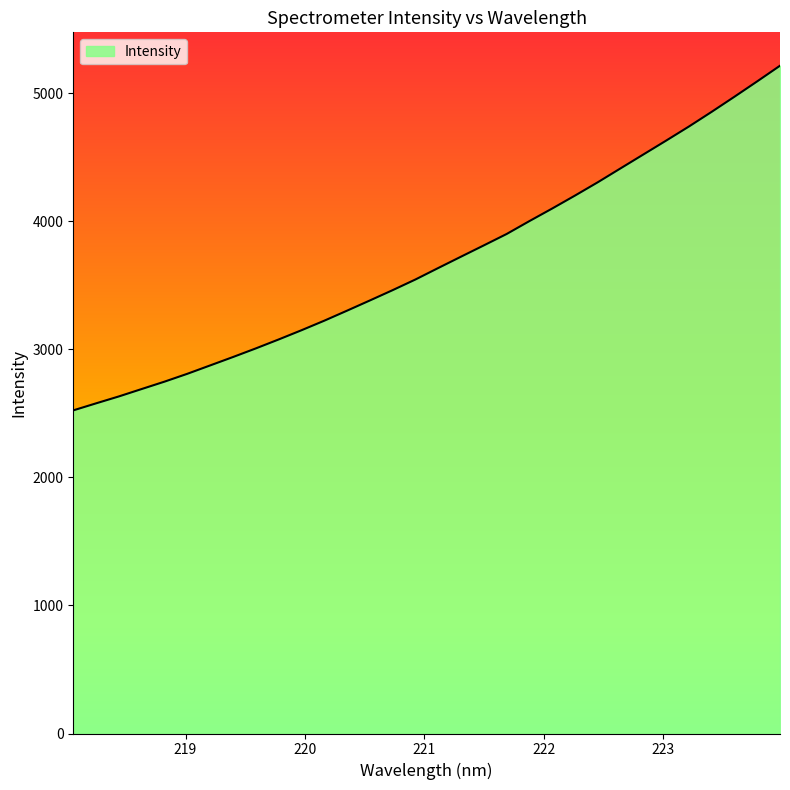

Reading left to right, list all the values displayed in this chart.

2524.0	2579.0	2633.1	2690.9	2748.5	2809.9	2875.2	2940.8	3008.0	3077.8	3149.8	3224.4	3302.9	3382.5	3463.1	3546.5	3636.1	3724.7	3812.9	3901.8	4002.6	4100.9	4202.0	4305.8	4414.5	4522.8	4631.2	4741.2	4856.1	4974.0	5094.1	5216.1